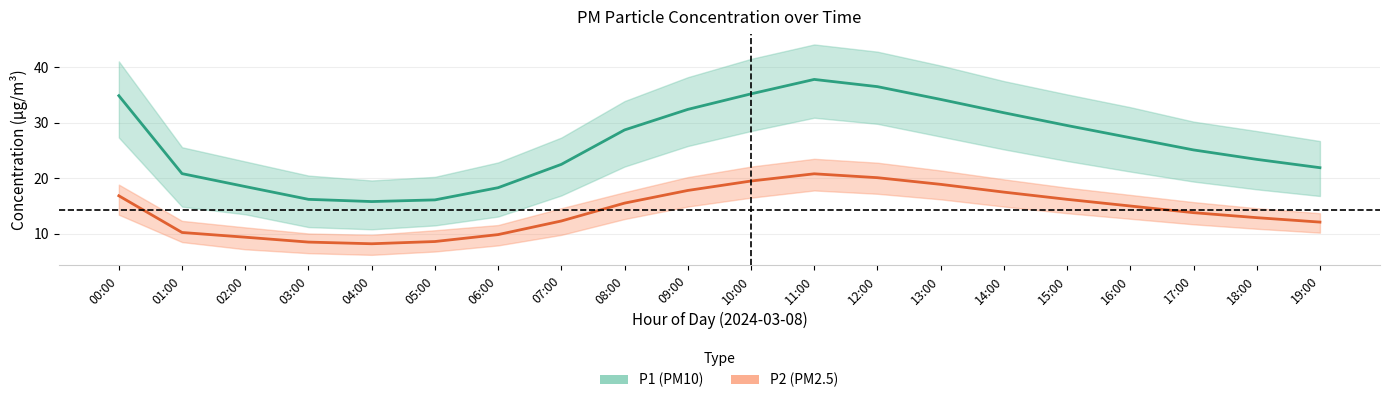

Rank the categories by P2 (PM2.5) value from highest to lowest.

11:00, 12:00, 10:00, 13:00, 09:00, 14:00, 00:00, 15:00, 08:00, 16:00, 17:00, 18:00, 07:00, 19:00, 01:00, 06:00, 02:00, 05:00, 03:00, 04:00